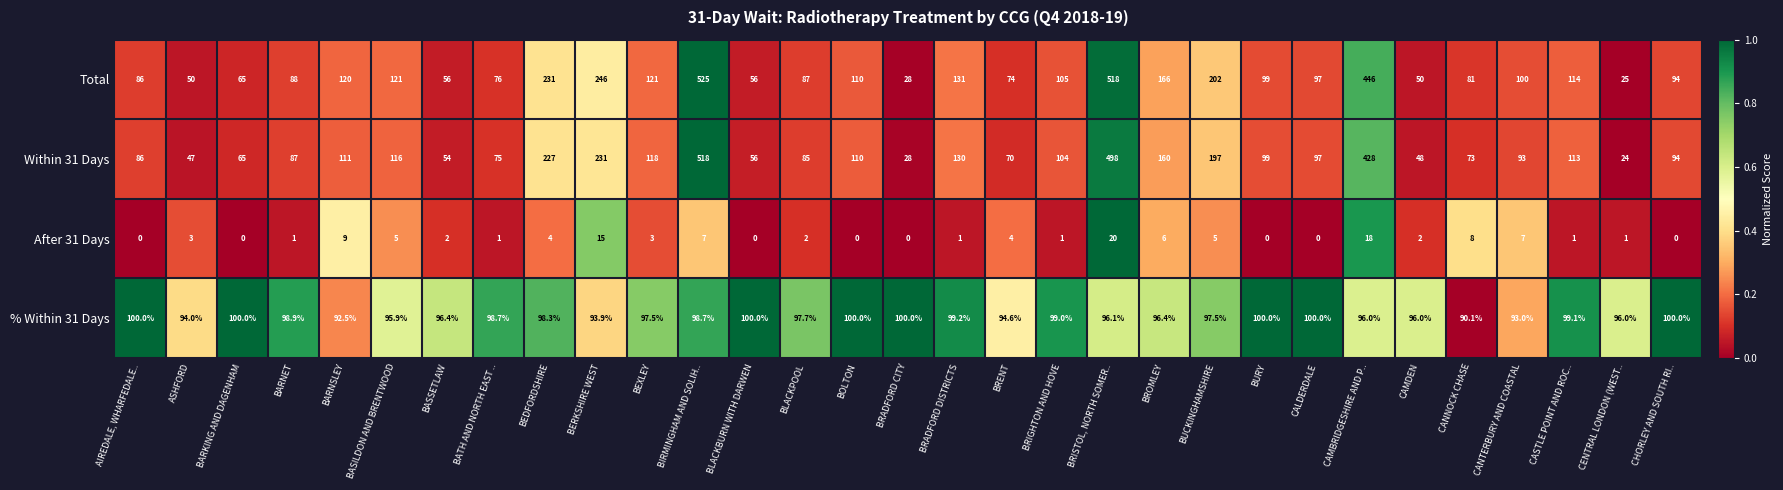

How many categories are shown in the chart?

31